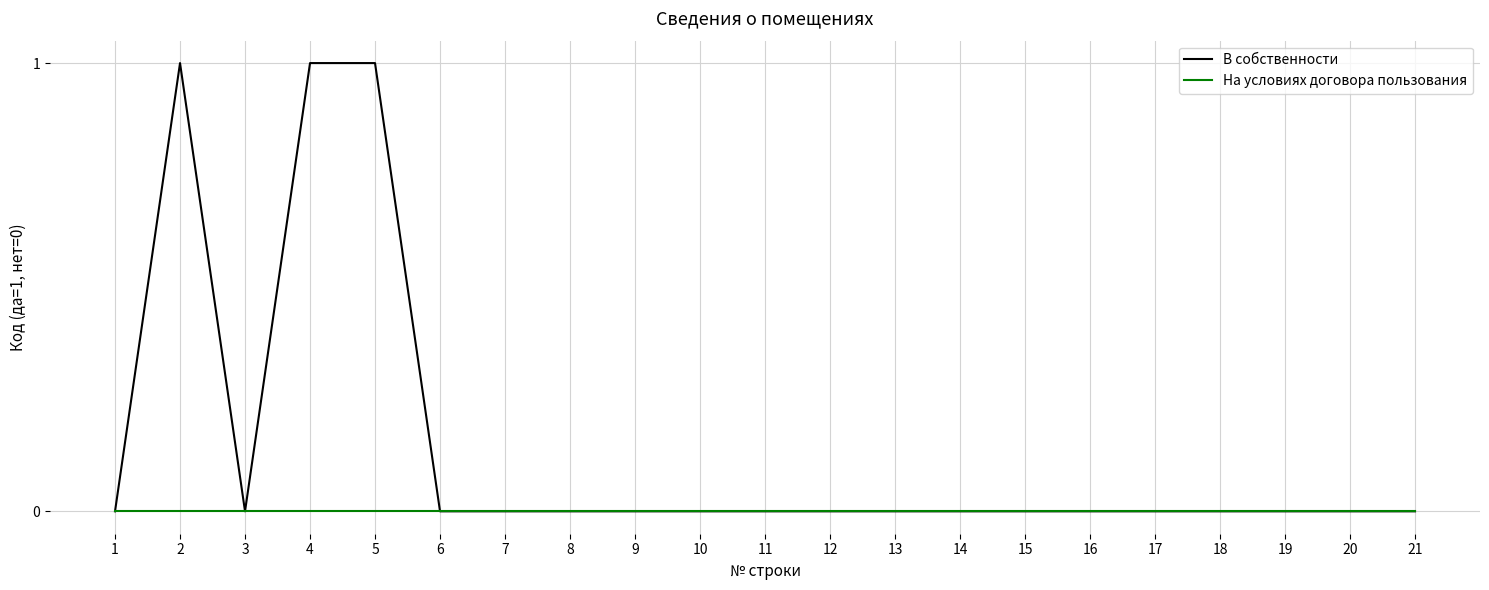

Which series has the largest range (max minus min)?

В собственности